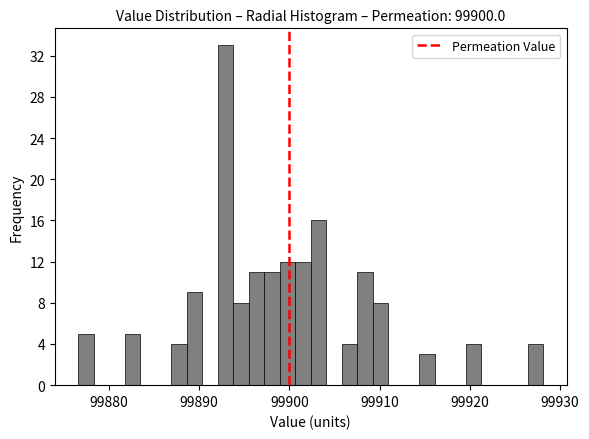

Around what value on the x-axis is the tallest bar? Give the approximate position of its centre, as read against the axis.

99893